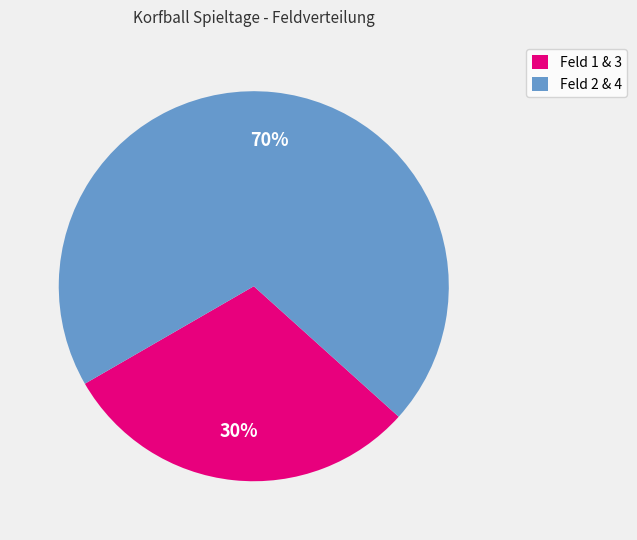

Count the number of slices in the pie.

2